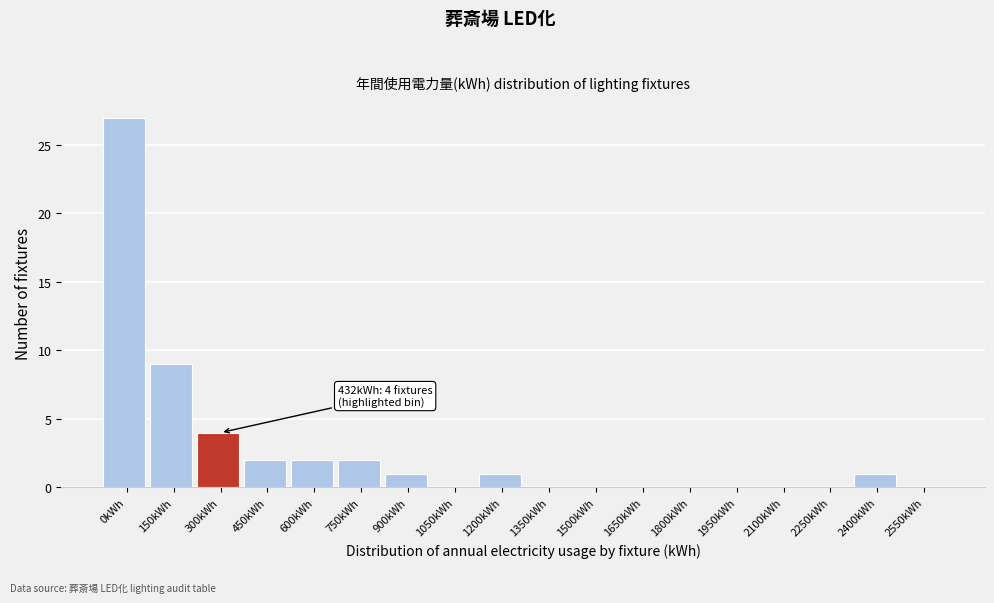

Reading left to right, extract all data points from this chart.

0kWh=27	150kWh=9	300kWh=4	450kWh=2	600kWh=2	750kWh=2	900kWh=1	1050kWh=0	1200kWh=1	1350kWh=0	1500kWh=0	1650kWh=0	1800kWh=0	1950kWh=0	2100kWh=0	2250kWh=0	2400kWh=1	2550kWh=0